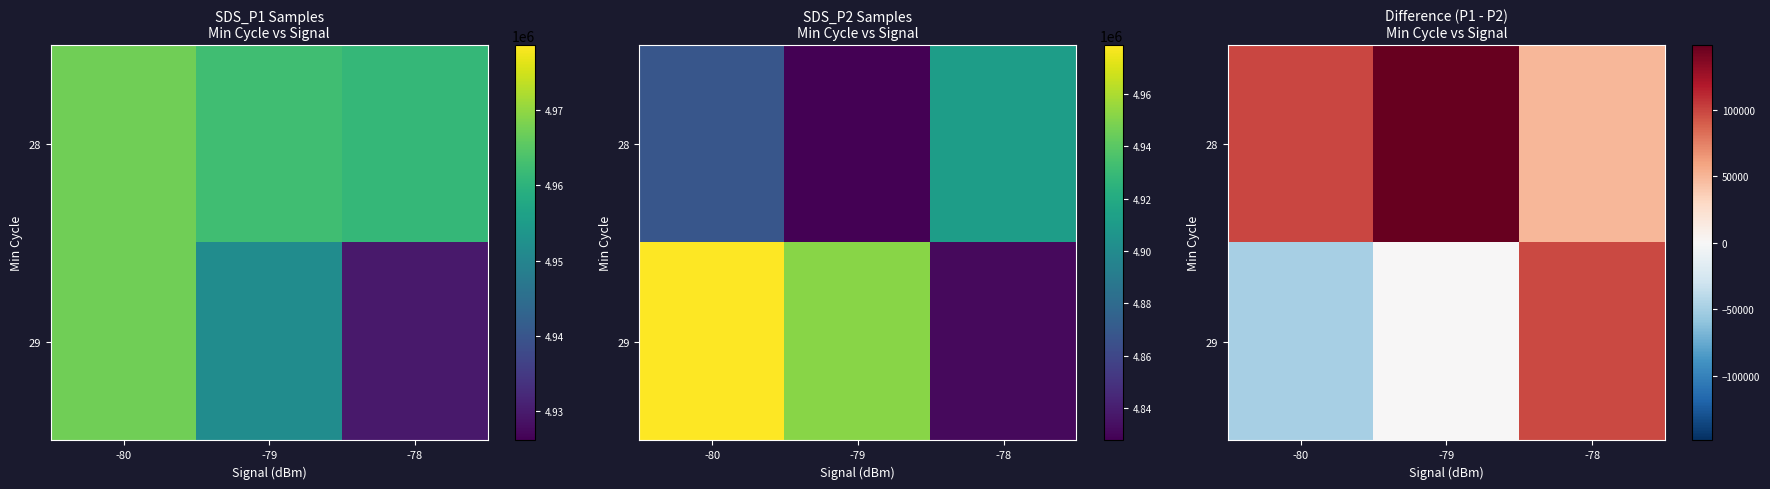

How many values in 29 are above zero?

1